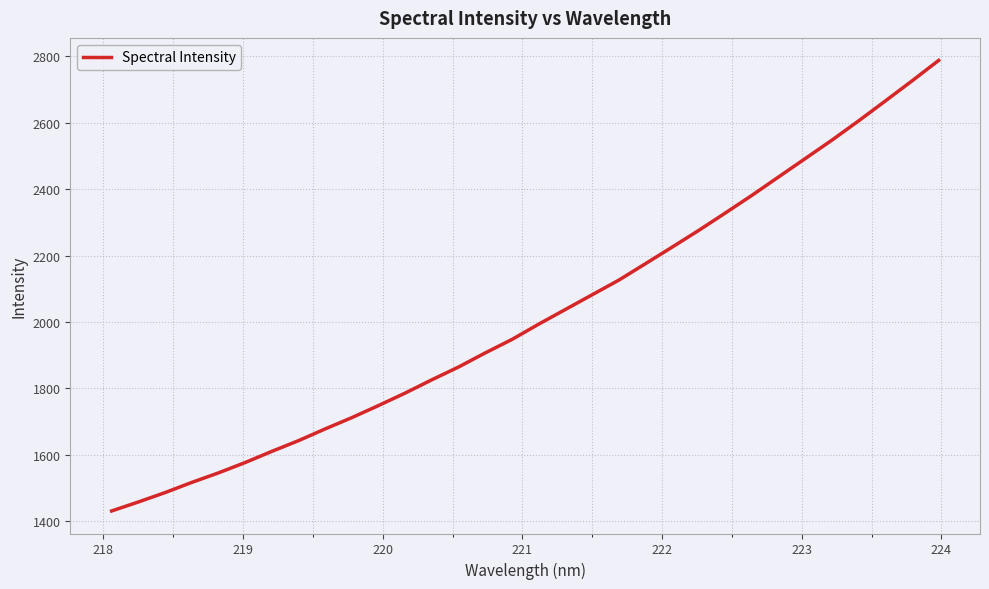

What is the smallest value displayed?

1430.9